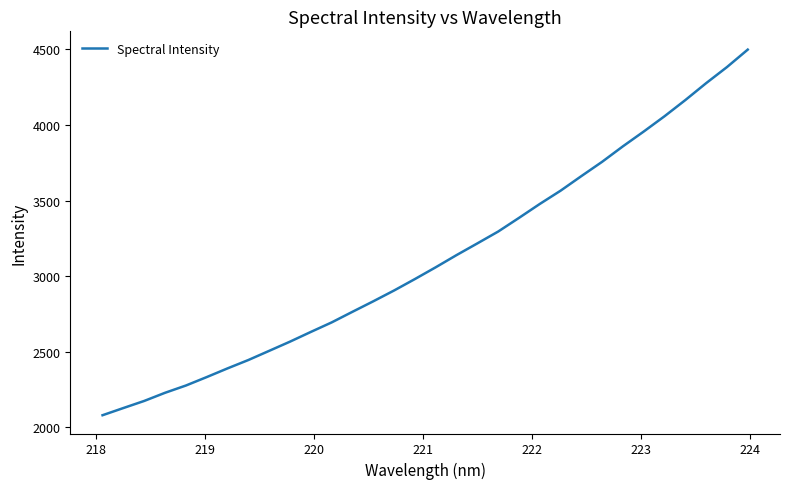

What is the greatest value displayed?

4498.4